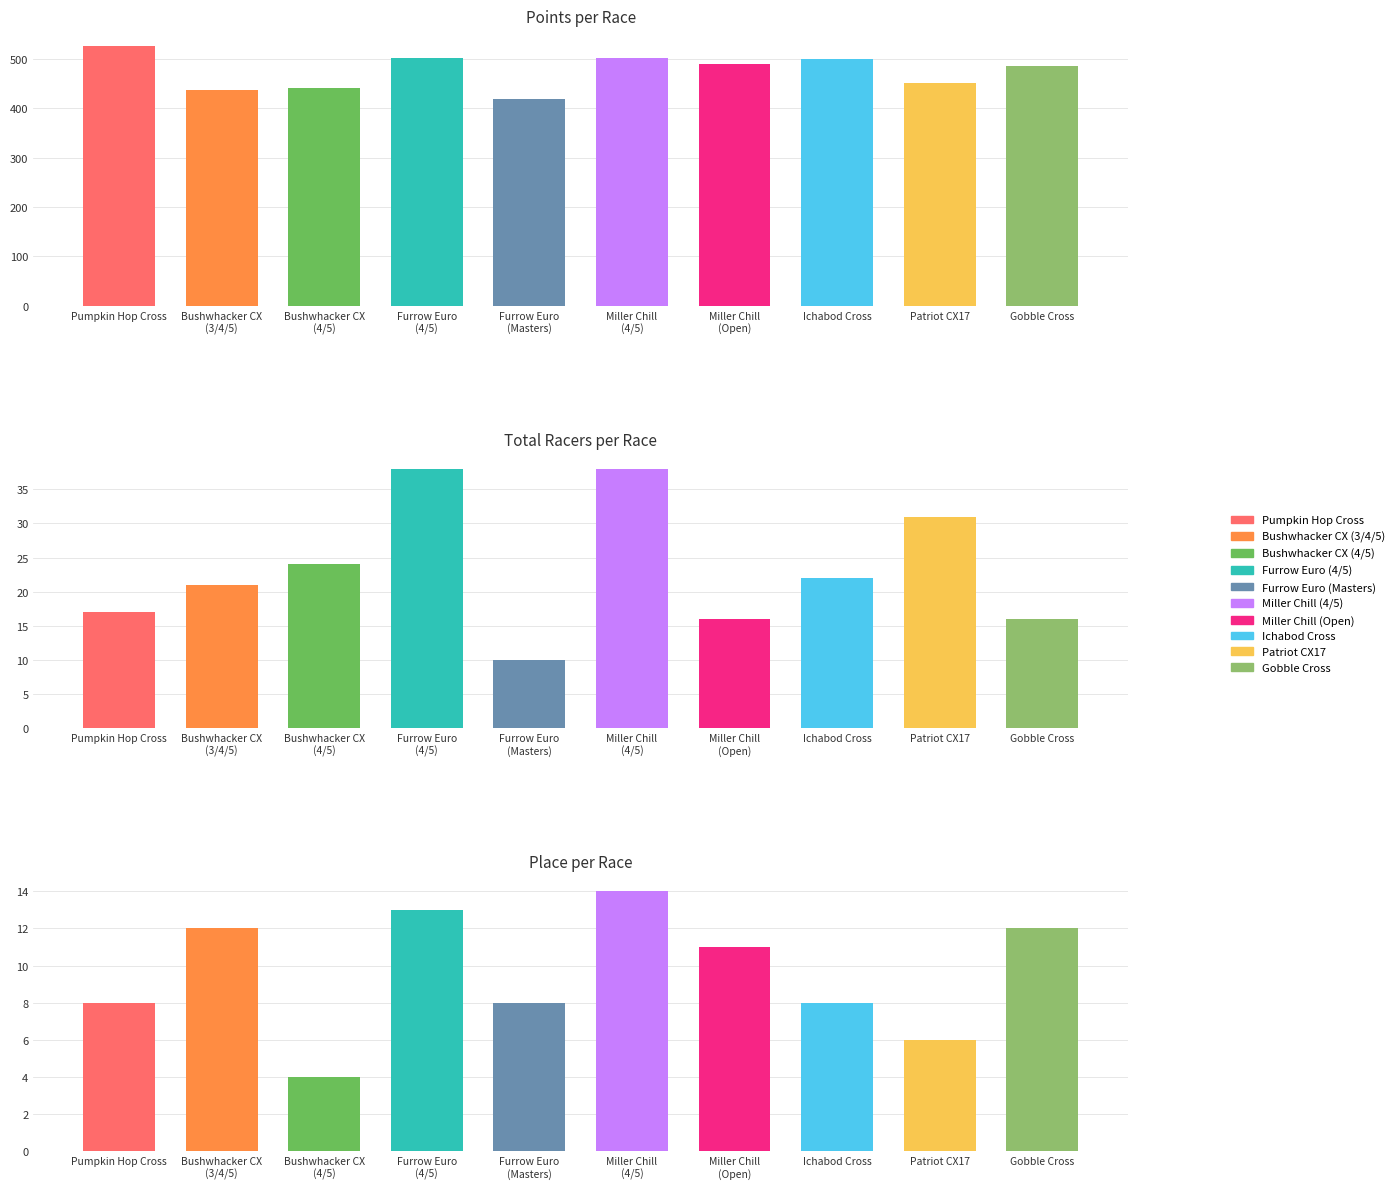

What is the sum of all Total Racers values?

233.0